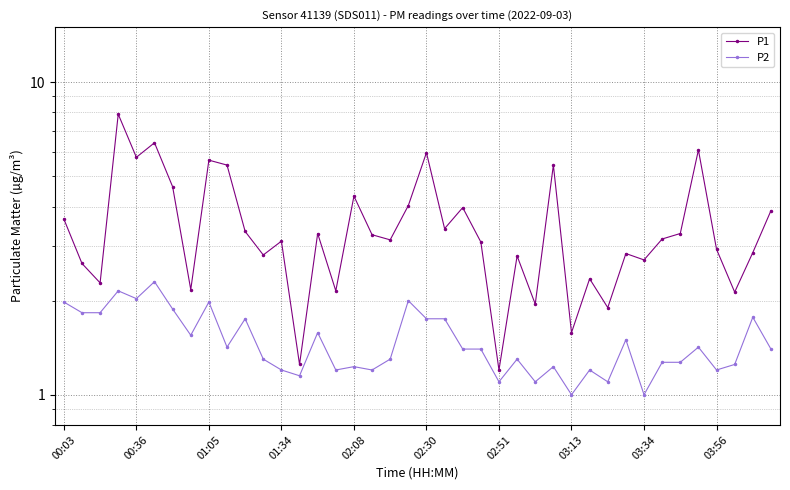

What is the average value of the P1 series?

3.5